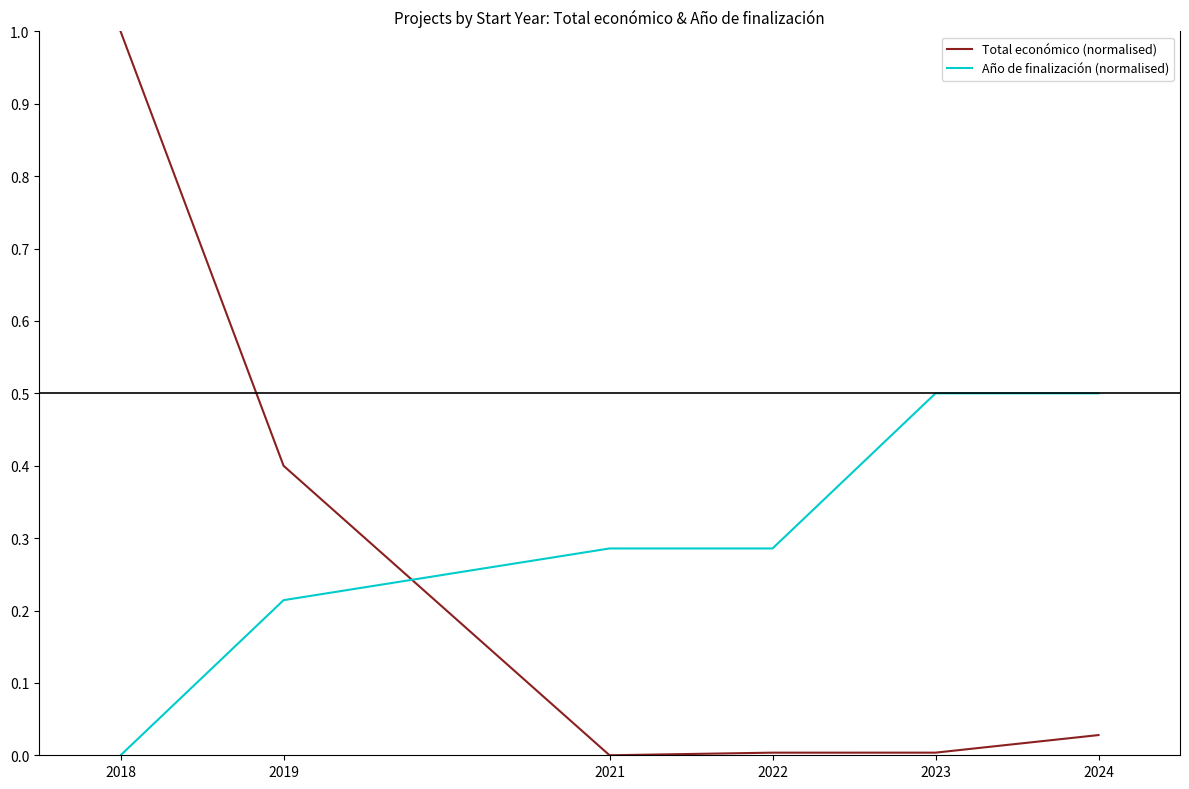

What is the difference between the Total económico (normalised) values at 2018 and 2023?

1.0